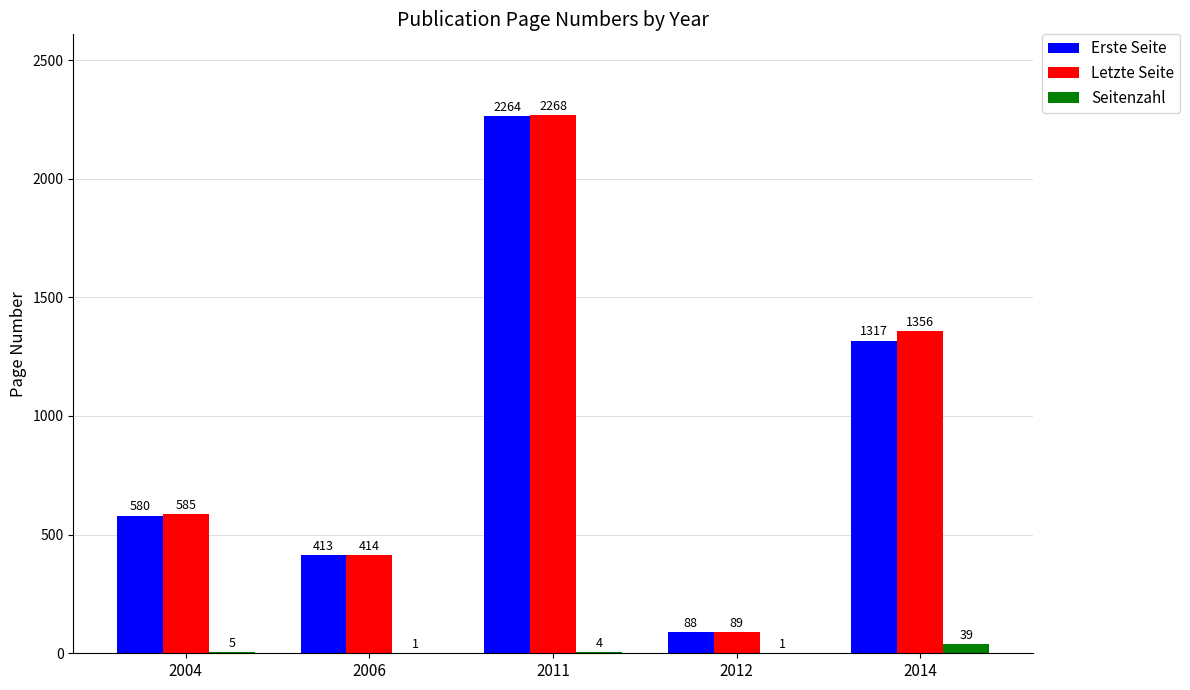

What is the sum of the Letzte Seite values at 2004 and 2006?

999